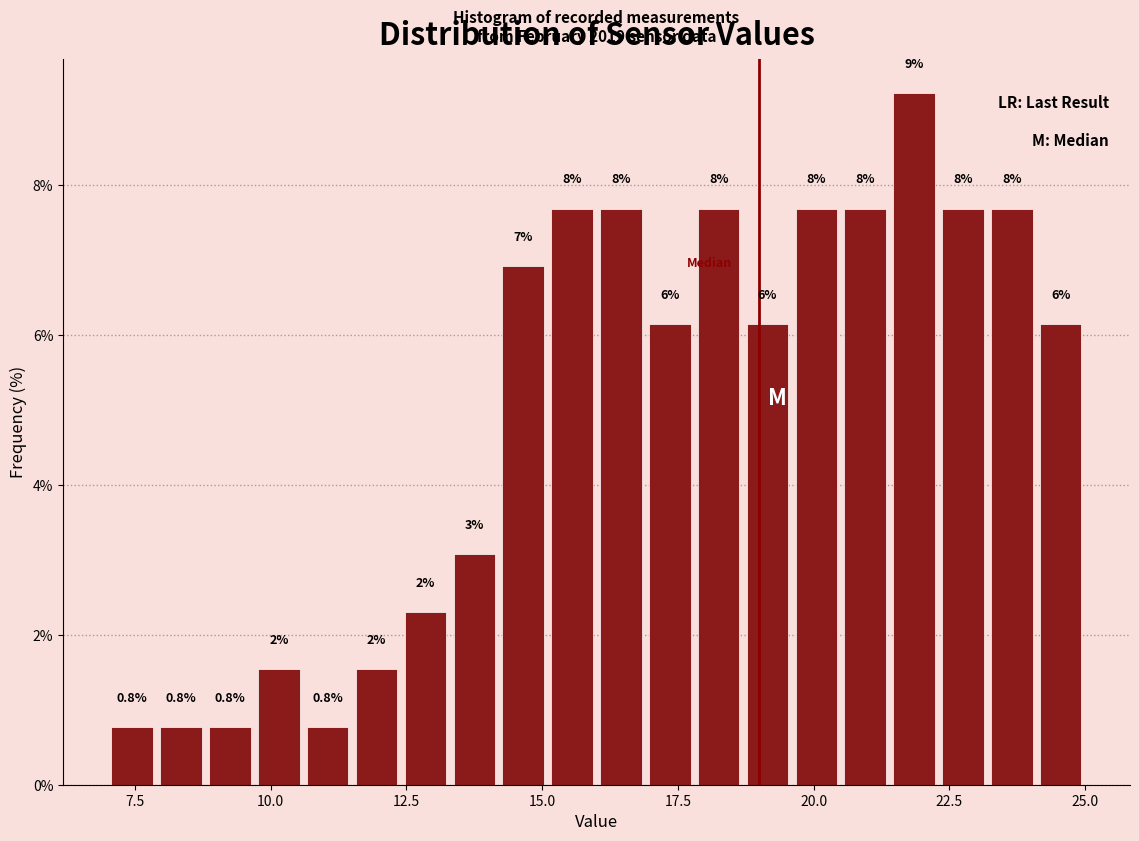

Around what value on the x-axis is the tallest bar? Give the approximate position of its centre, as read against the axis.

22.0